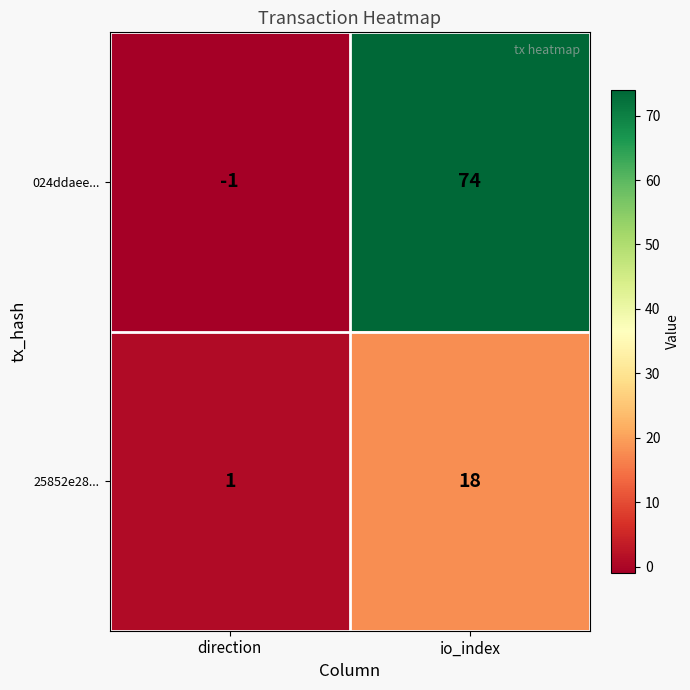

Rank the series by their maximum value, from lowest to highest.

25852e28..., 024ddaee...